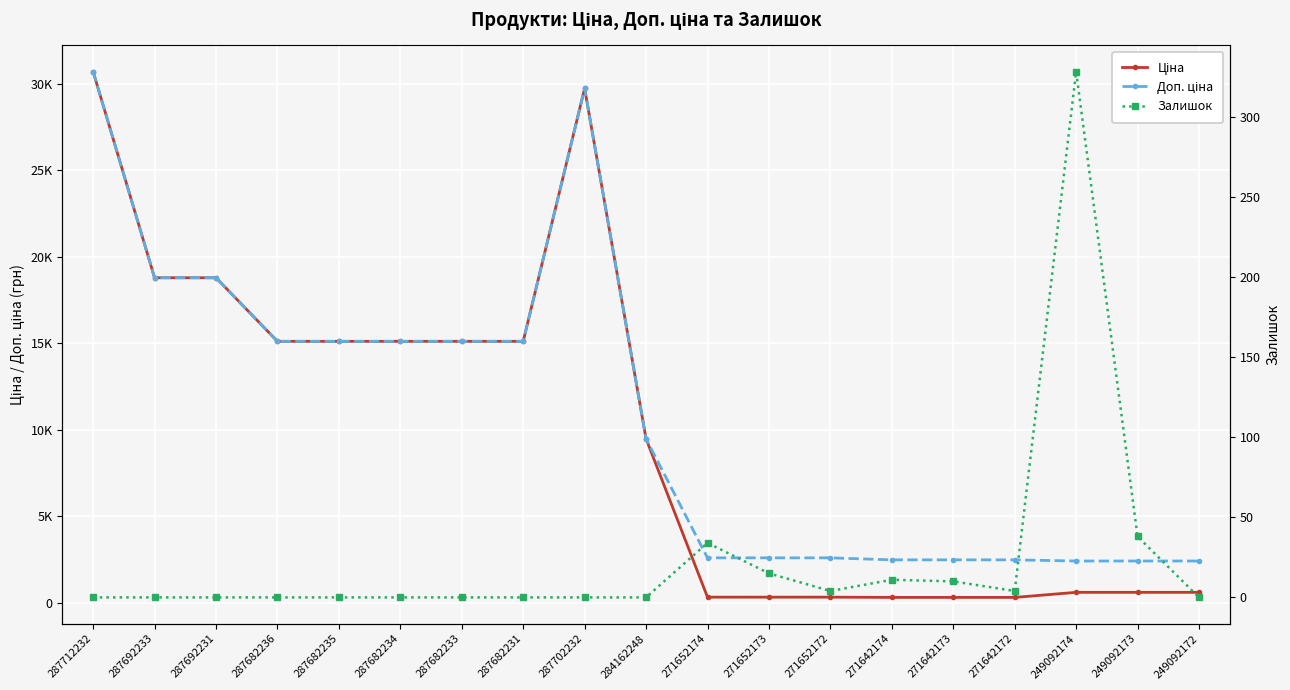

What is the greatest value displayed?

30717.1